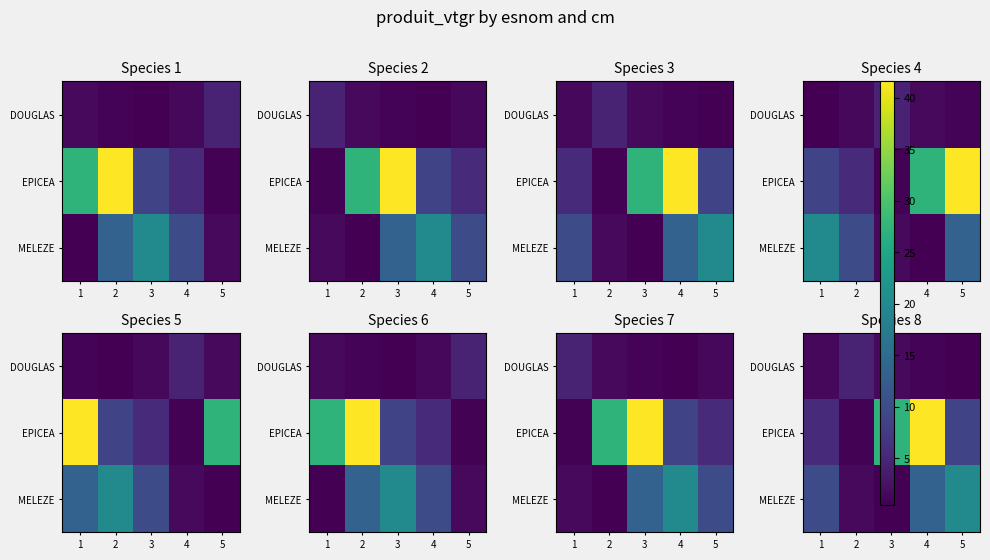

The value of EPICEA at 5 is 6.1. True or false?

False